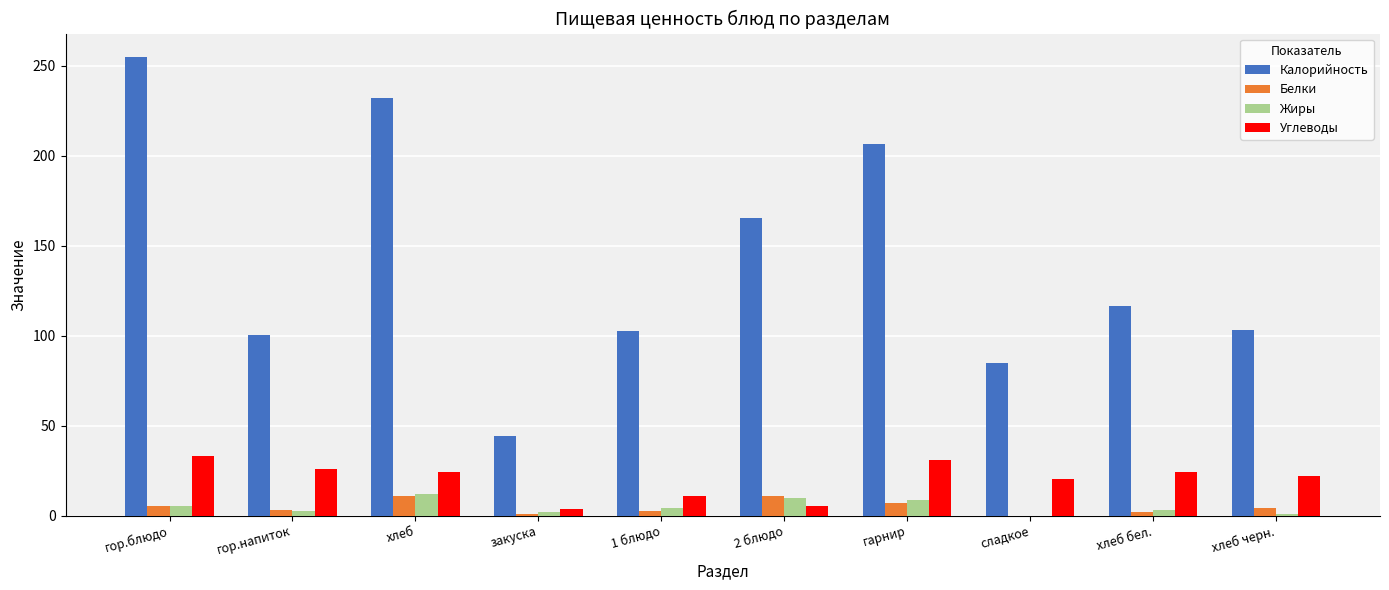

Which series has the largest total across all categories?

Калорийность